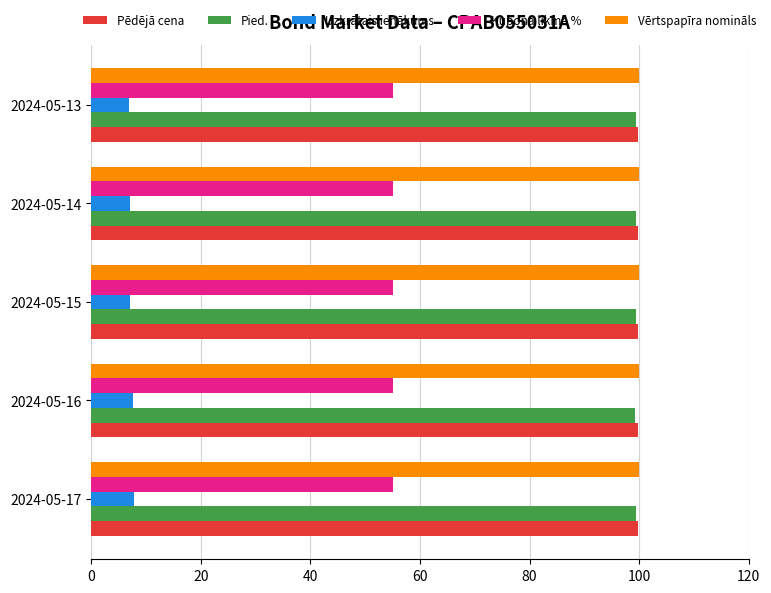

Is the value of Uzkrātais ienākums at 2024-05-15 greater than the value of Pied. at 2024-05-15?

No